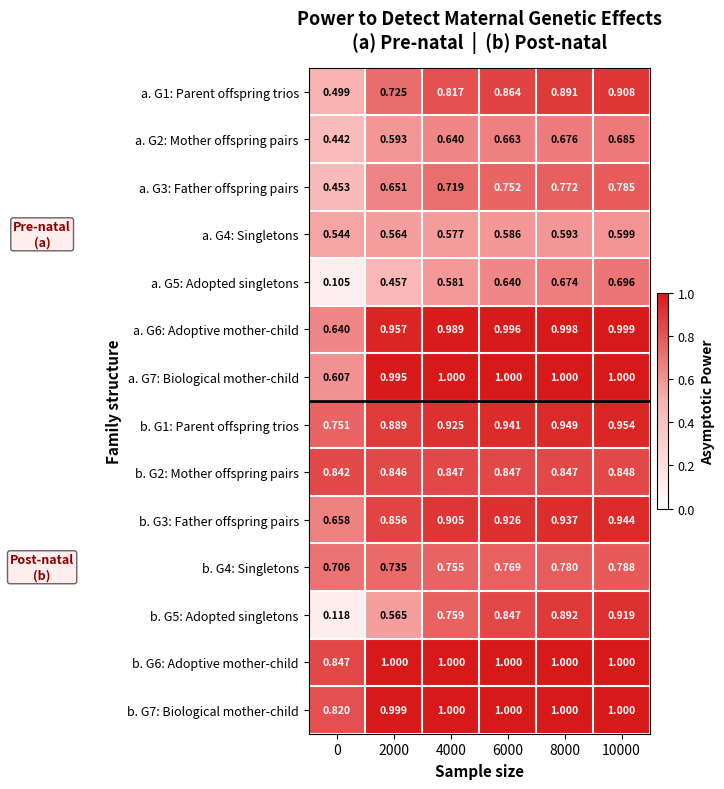

Is the value of b. G5: Adopted singletons at 10000 greater than the value of a. G6: Adoptive mother-child at 2000?

No